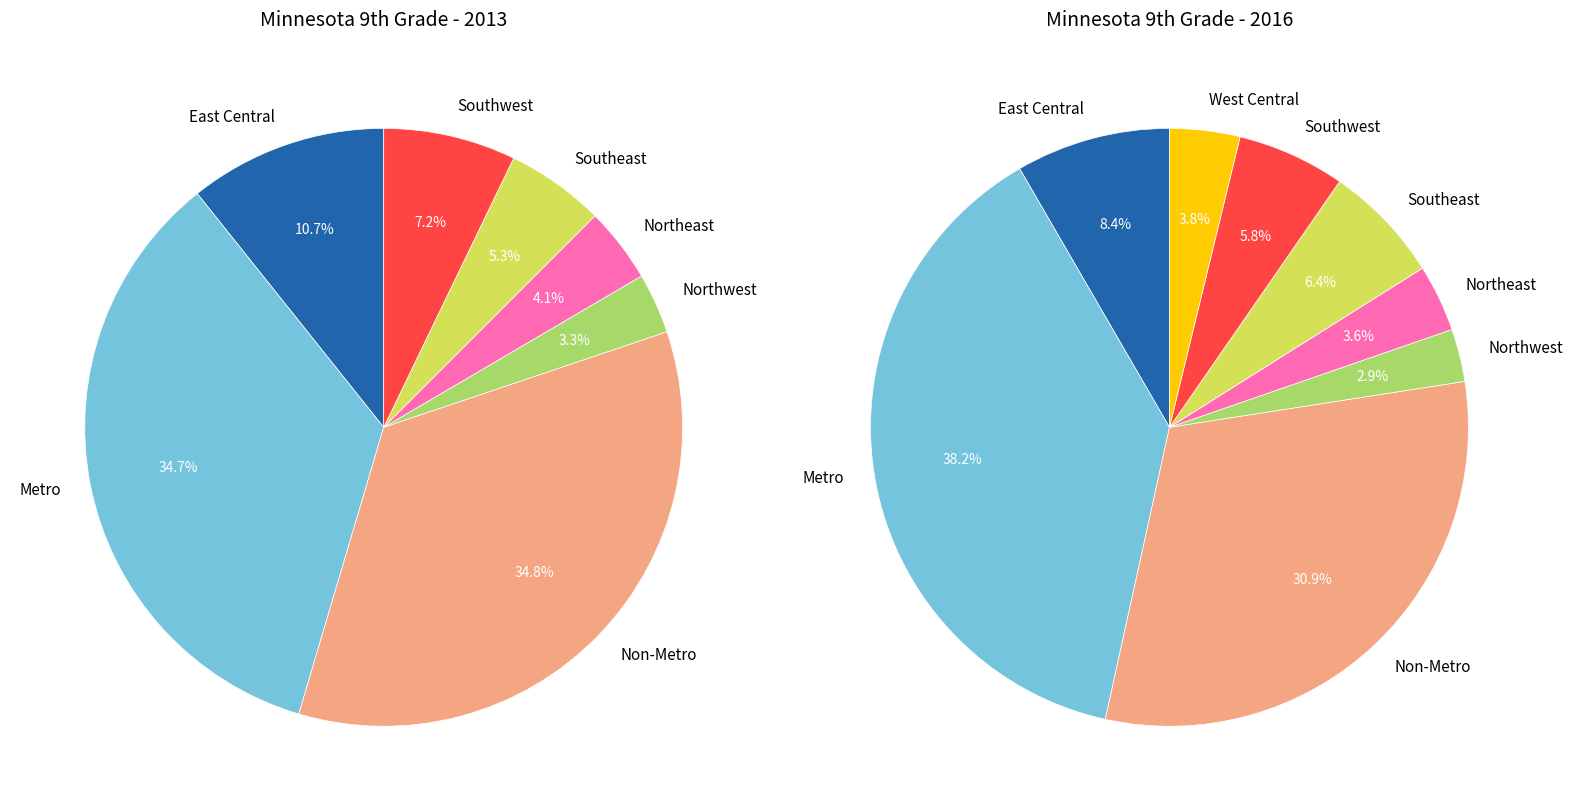

Rank the series by their average value, from lowest to highest.

values_2013, values_2016